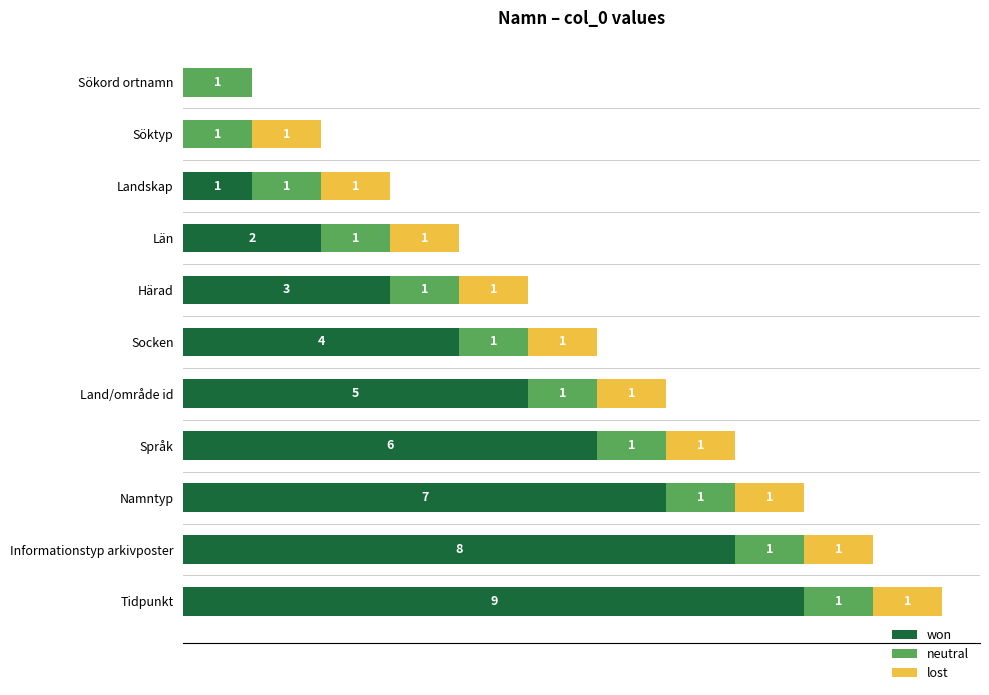

At which category is the sum across all series the highest?

Tidpunkt